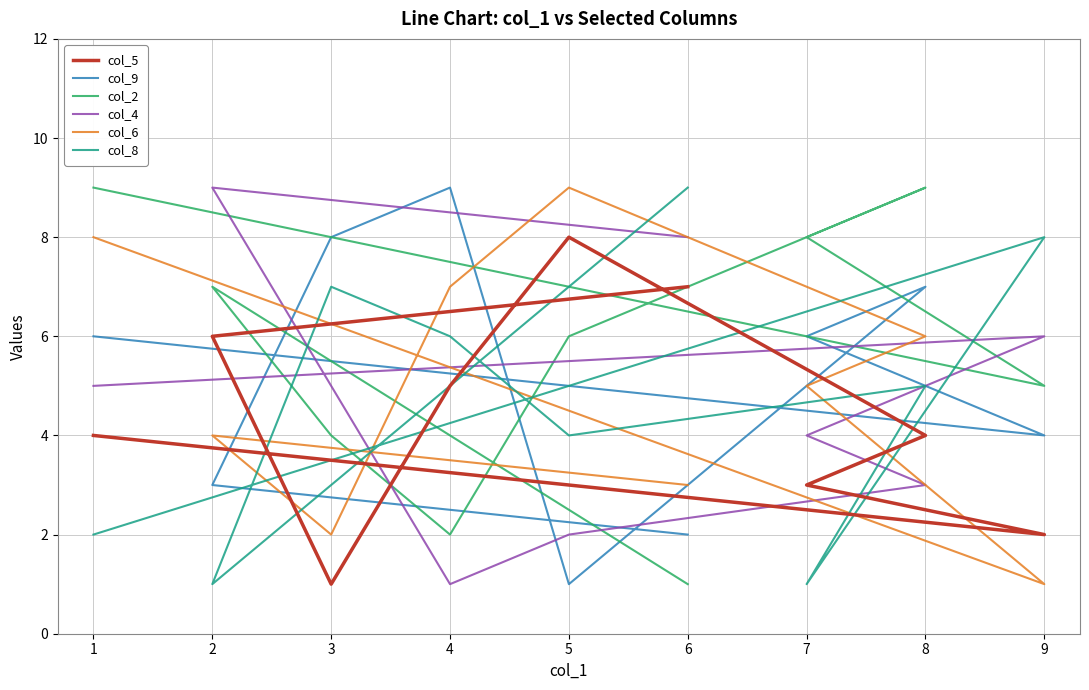

Where do col_2 and col_4 first cross each other?

1 and 9